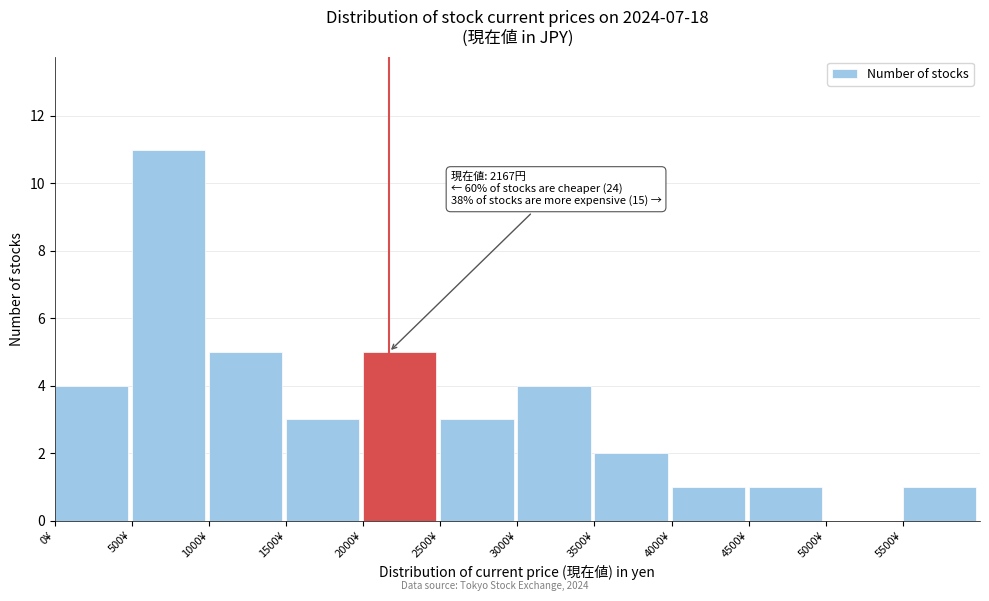

Over which range of the x-axis is the bar tallest?

500 to 1000